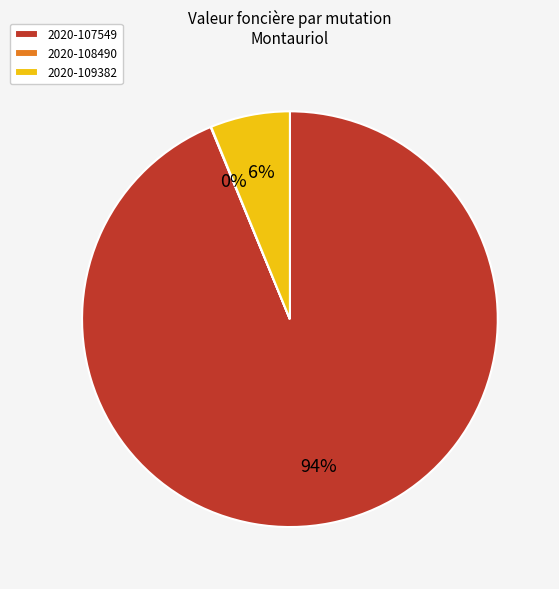

What is the majority slice?

2020-107549